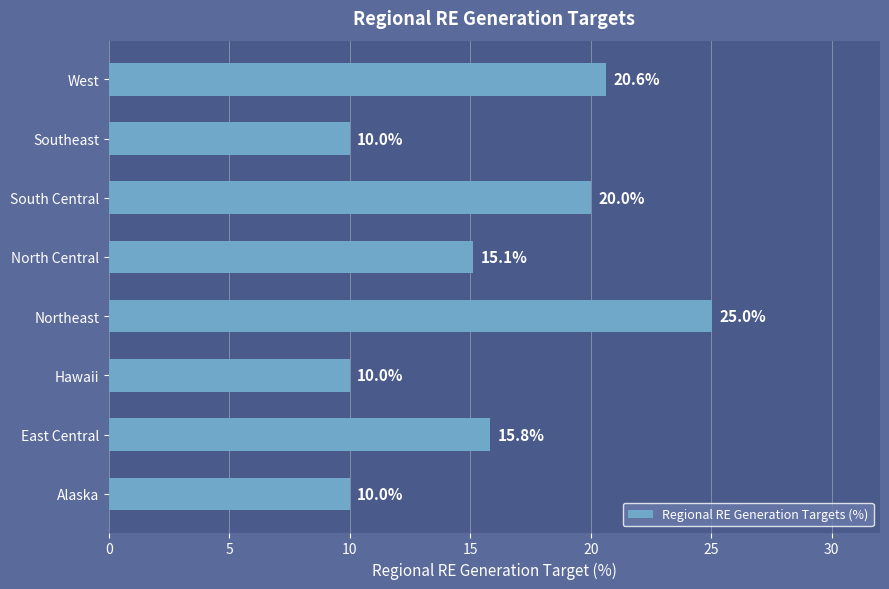

Between Southeast and South Central, which is larger?

South Central